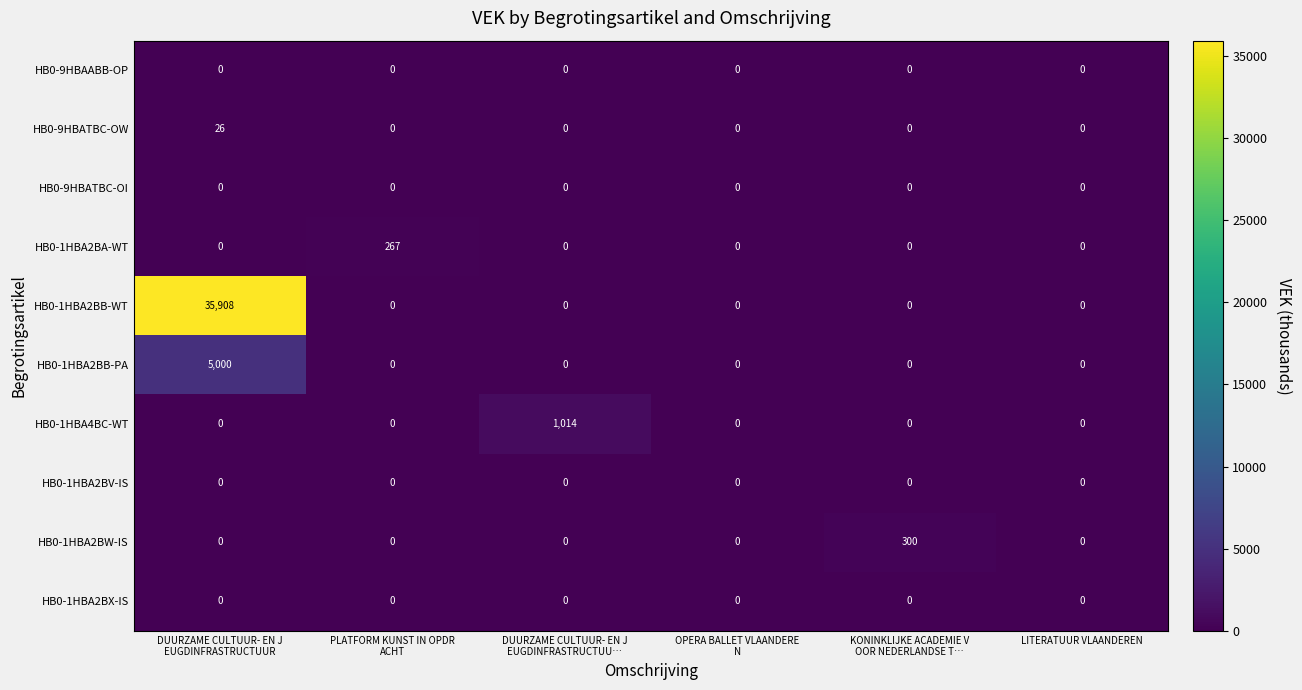

How many data points does each series have?

6